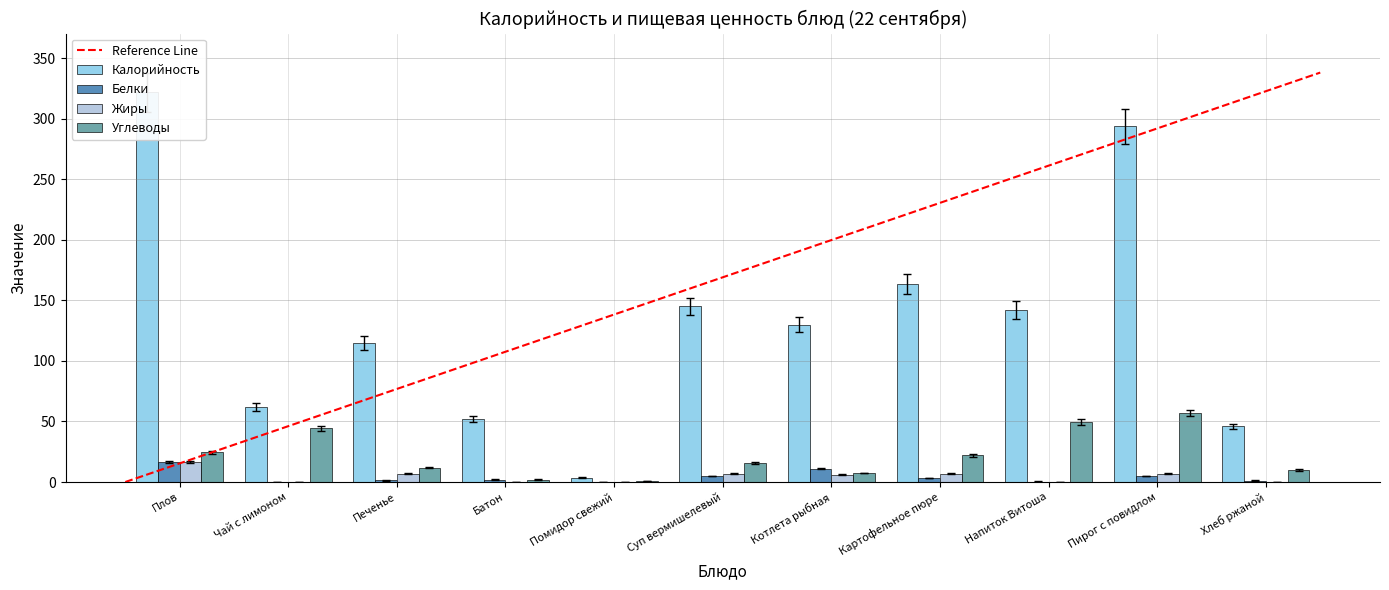

Rank the categories by Жиры value from lowest to highest.

Батон, Помидор свежий, Напиток Витоша, Чай с лимоном, Хлеб ржаной, Котлета рыбная, Суп вермишелевый, Картофельное пюре, Печенье, Пирог с повидлом, Плов